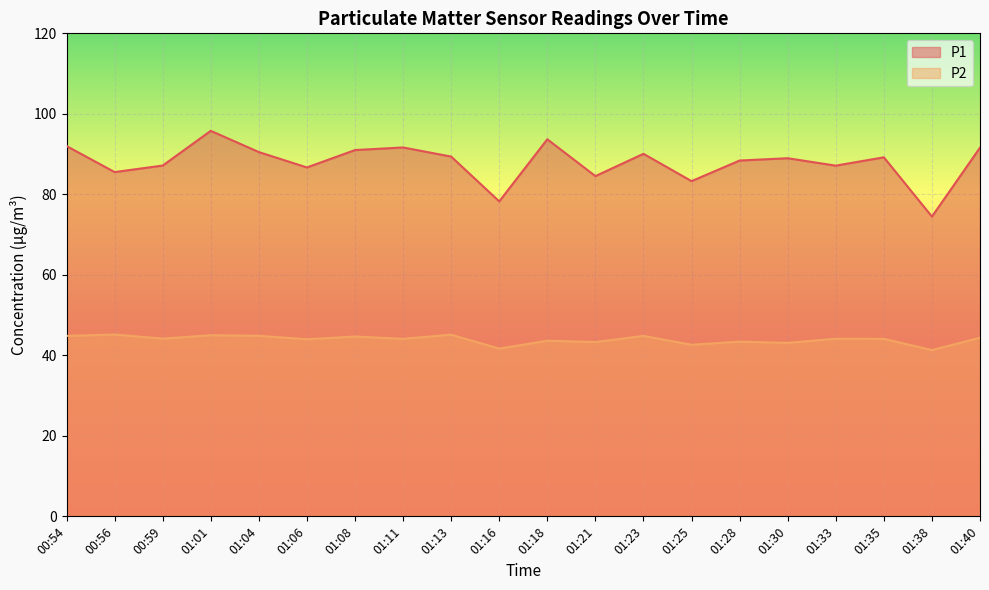

Reading right to left, what are all the values shown in this chart?

P1: 91.6	74.5	89.2	87.1	89.0	88.4	83.3	90.1	84.5	93.7	78.2	89.4	91.7	91.0	86.7	90.5	95.8	87.2	85.5	92.0
P2: 44.4	41.3	44.1	44.1	43.1	43.4	42.6	44.8	43.3	43.6	41.7	45.1	44.1	44.7	44.0	44.9	45.0	44.1	45.2	44.8